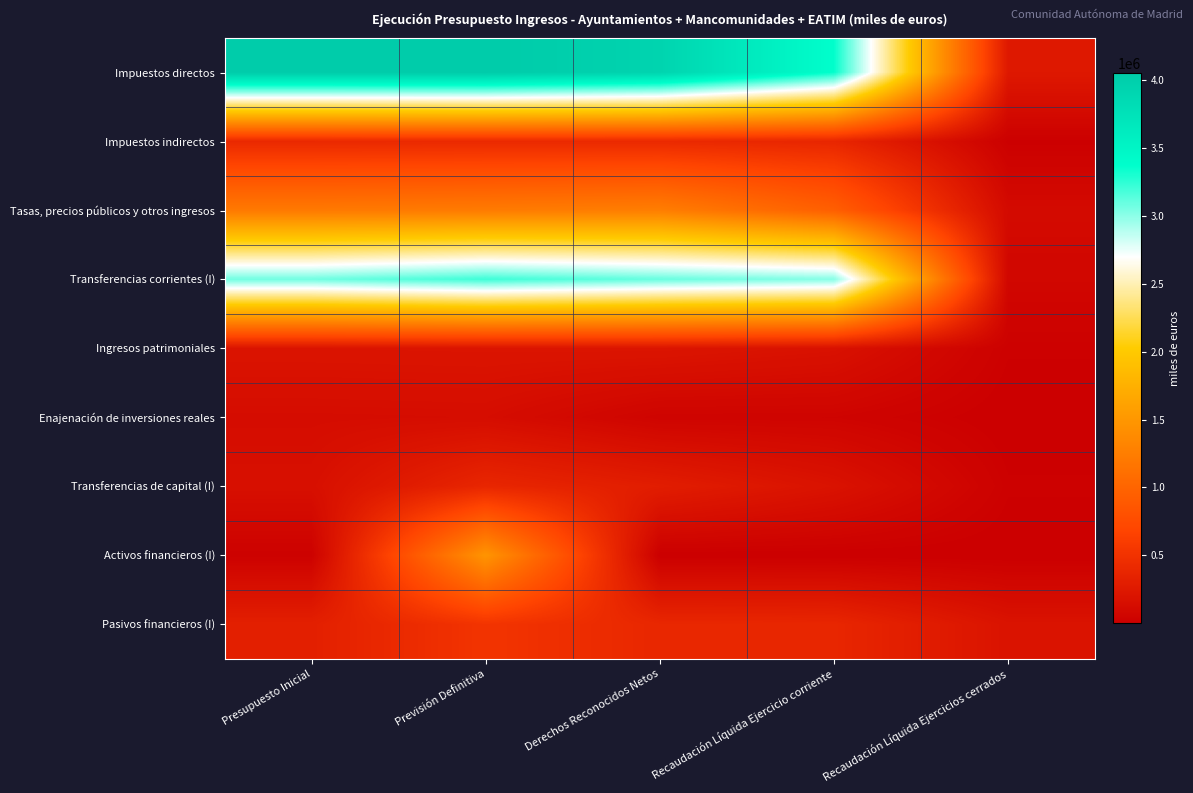

Reading left to right, transcribe all the data shown in this chart.

Impuestos directos: Presupuesto Inicial=4036475.5	Previsión Definitiva=4046509.3	Derechos Reconocidos Netos=3931030.9	Recaudación Líquida Ejercicio corriente=3365579.5	Recaudación Líquida Ejercicios cerrados=245623.0
Impuestos indirectos: Presupuesto Inicial=407838.5	Previsión Definitiva=415710.5	Derechos Reconocidos Netos=413562.6	Recaudación Líquida Ejercicio corriente=381415.7	Recaudación Líquida Ejercicios cerrados=10817.9
Tasas, precios públicos y otros ingresos: Presupuesto Inicial=1210998.4	Previsión Definitiva=1226406.8	Derechos Reconocidos Netos=1255481.9	Recaudación Líquida Ejercicio corriente=948423.6	Recaudación Líquida Ejercicios cerrados=108912.8
Transferencias corrientes (I): Presupuesto Inicial=3071902.3	Previsión Definitiva=3208654.3	Derechos Reconocidos Netos=3095519.6	Recaudación Líquida Ejercicio corriente=3013492.5	Recaudación Líquida Ejercicios cerrados=73712.8
Ingresos patrimoniales: Presupuesto Inicial=205392.6	Previsión Definitiva=210179.0	Derechos Reconocidos Netos=213090.1	Recaudación Líquida Ejercicio corriente=179681.8	Recaudación Líquida Ejercicios cerrados=18650.1
Enajenación de inversiones reales: Presupuesto Inicial=129836.9	Previsión Definitiva=134818.0	Derechos Reconocidos Netos=47173.9	Recaudación Líquida Ejercicio corriente=47053.0	Recaudación Líquida Ejercicios cerrados=1533.8
Transferencias de capital (I): Presupuesto Inicial=160251.5	Previsión Definitiva=382898.8	Derechos Reconocidos Netos=293175.7	Recaudación Líquida Ejercicio corriente=188741.8	Recaudación Líquida Ejercicios cerrados=19036.9
Activos financieros (I): Presupuesto Inicial=23815.0	Previsión Definitiva=1477092.0	Derechos Reconocidos Netos=2447.5	Recaudación Líquida Ejercicio corriente=2019.6	Recaudación Líquida Ejercicios cerrados=227.2
Pasivos financieros (I): Presupuesto Inicial=317823.6	Previsión Definitiva=522123.3	Derechos Reconocidos Netos=391390.9	Recaudación Líquida Ejercicio corriente=383491.6	Recaudación Líquida Ejercicios cerrados=195914.0